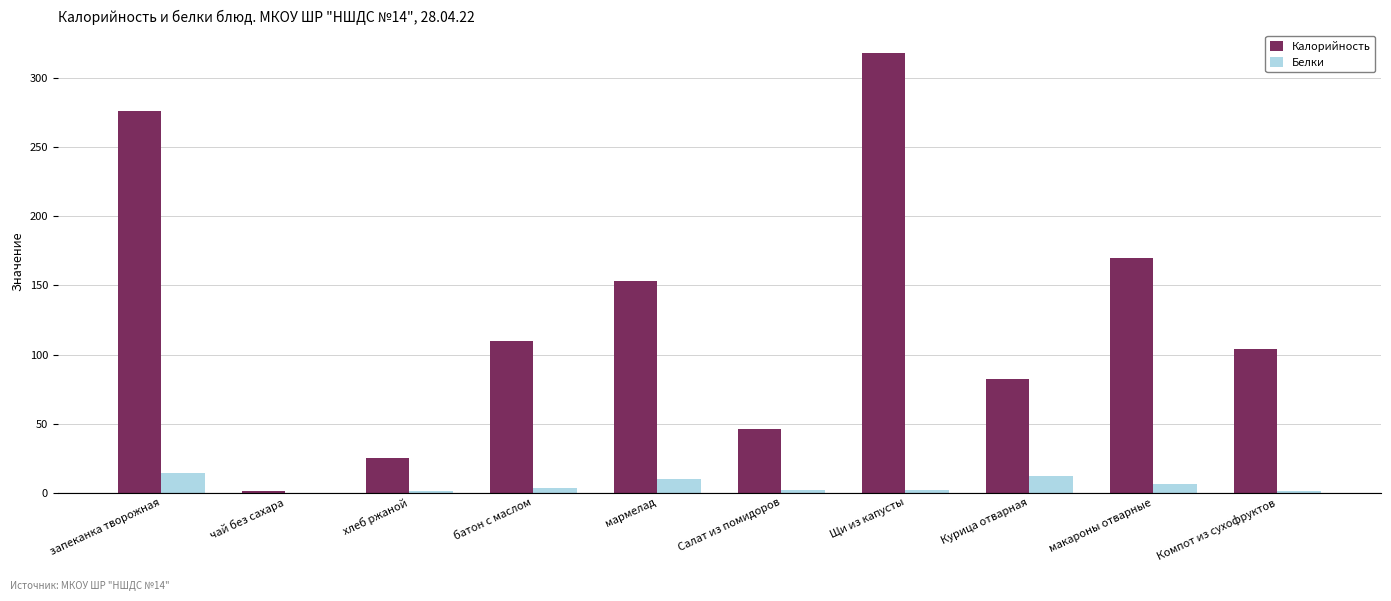

How many groups of bars are there?

10